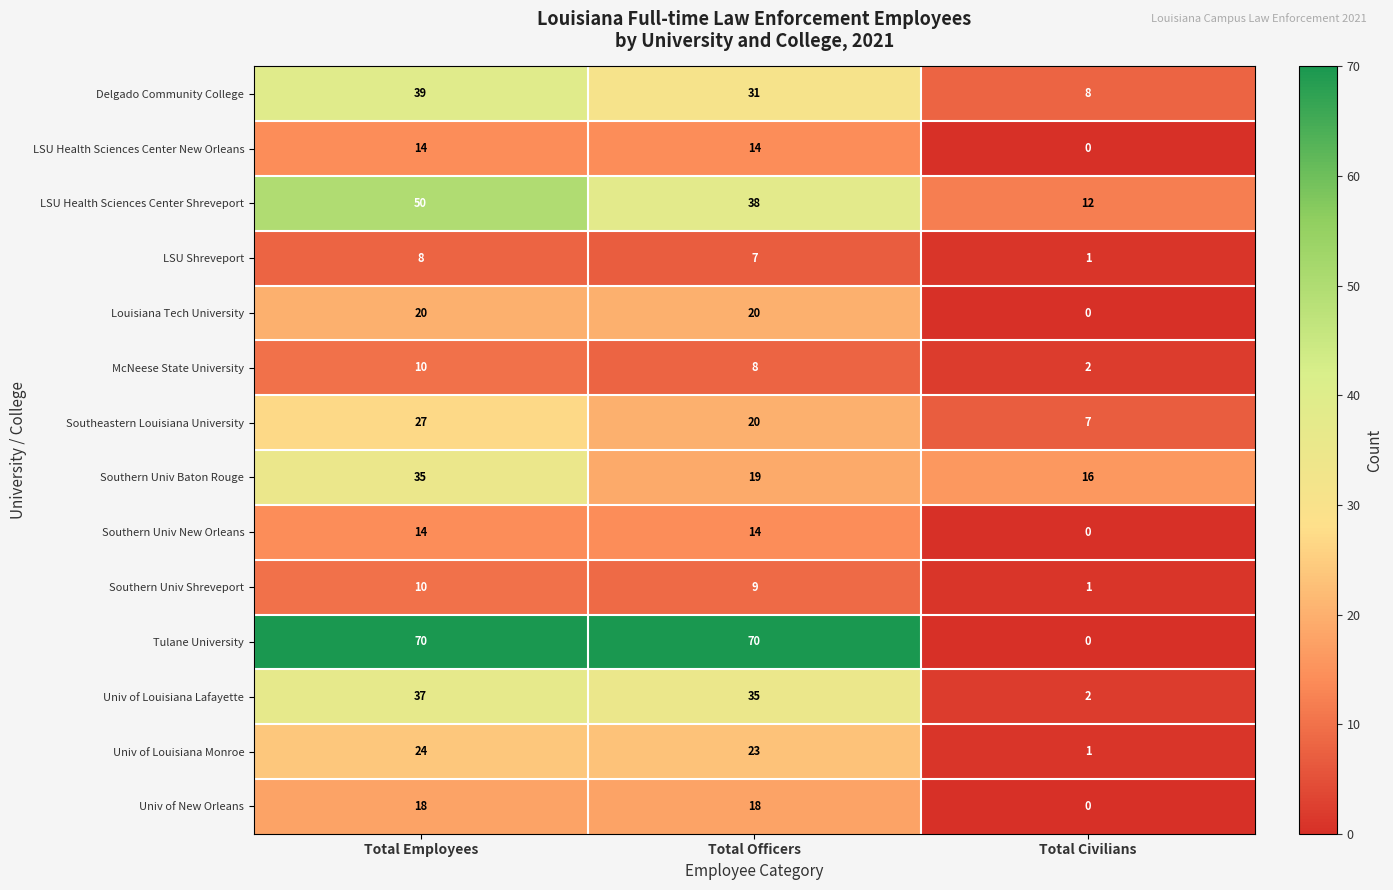

How many categories are shown in the chart?

3